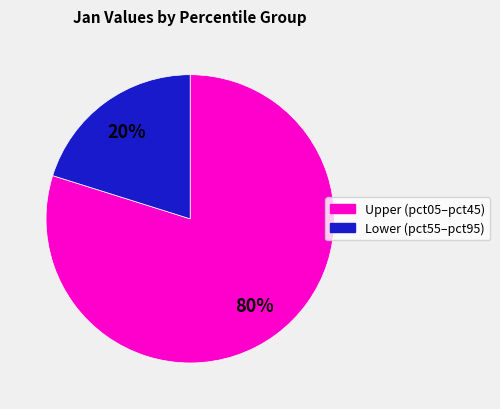

To the nearest percent, what is the average slice percentage?

50%